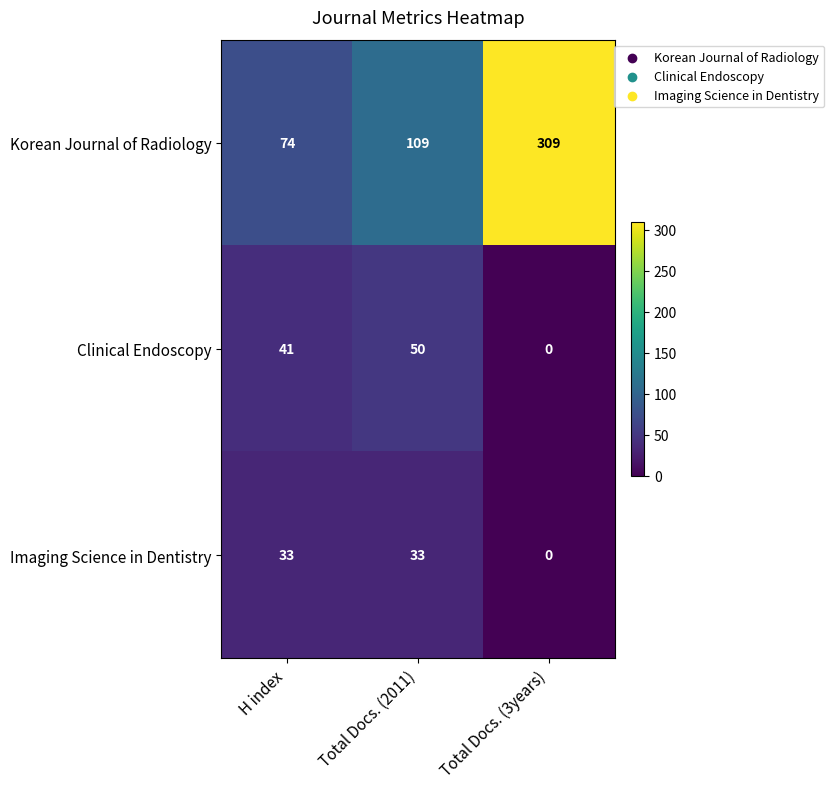

The value of Clinical Endoscopy at H index is 71. True or false?

False